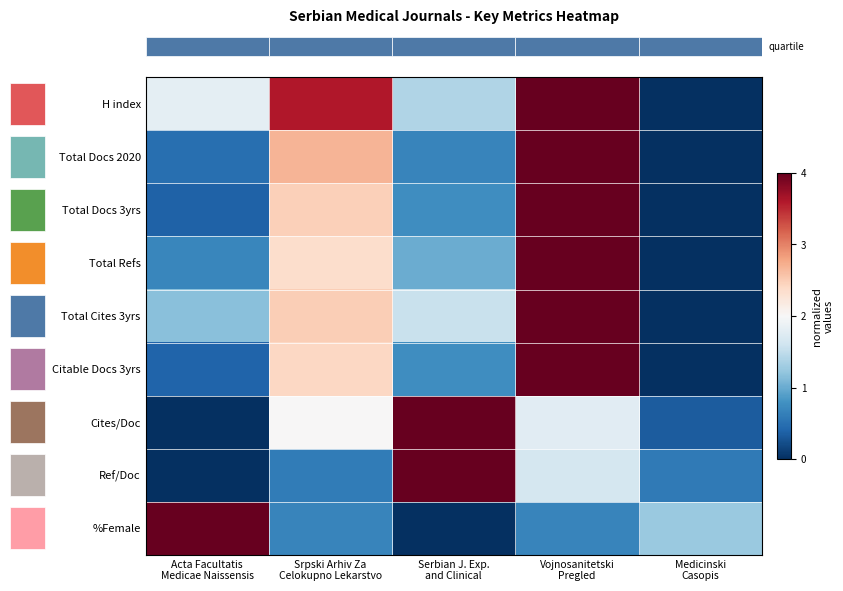

At which category does the chart reach its peak across all series?

Vojnosanitetski
Pregled